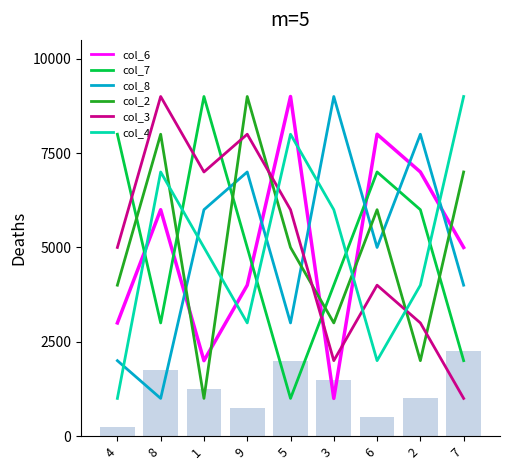

Reading right to left, what are all the values shown in this chart?

col_6: 5000	7000	8000	1000	9000	4000	2000	6000	3000
col_7: 2000	6000	7000	4000	1000	5000	9000	3000	8000
col_8: 4000	8000	5000	9000	3000	7000	6000	1000	2000
col_2: 7000	2000	6000	3000	5000	9000	1000	8000	4000
col_3: 1000	3000	4000	2000	6000	8000	7000	9000	5000
col_4: 9000	4000	2000	6000	8000	3000	5000	7000	1000